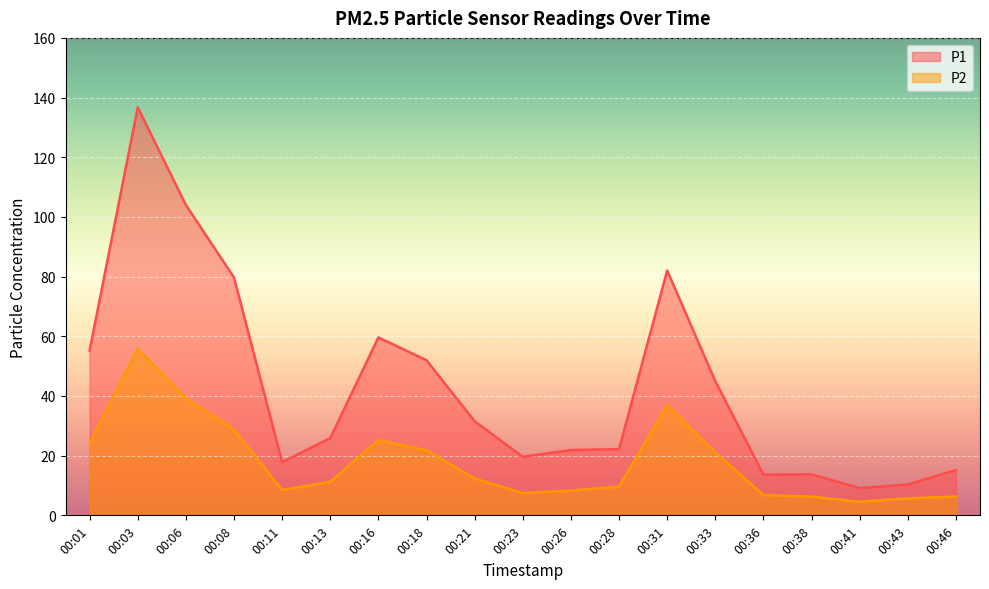

List the labels in order of P2 value, largest first.

00:03, 00:06, 00:31, 00:08, 00:16, 00:01, 00:18, 00:33, 00:21, 00:13, 00:28, 00:11, 00:26, 00:23, 00:36, 00:46, 00:38, 00:43, 00:41